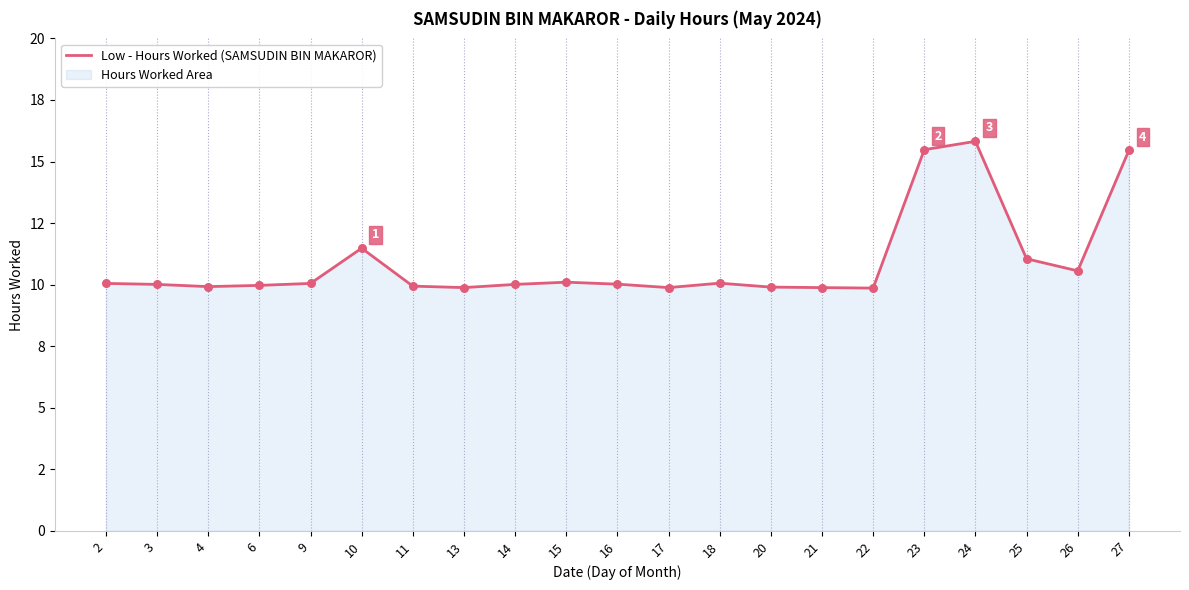

What is the change in value from 14 to 21?

-0.1